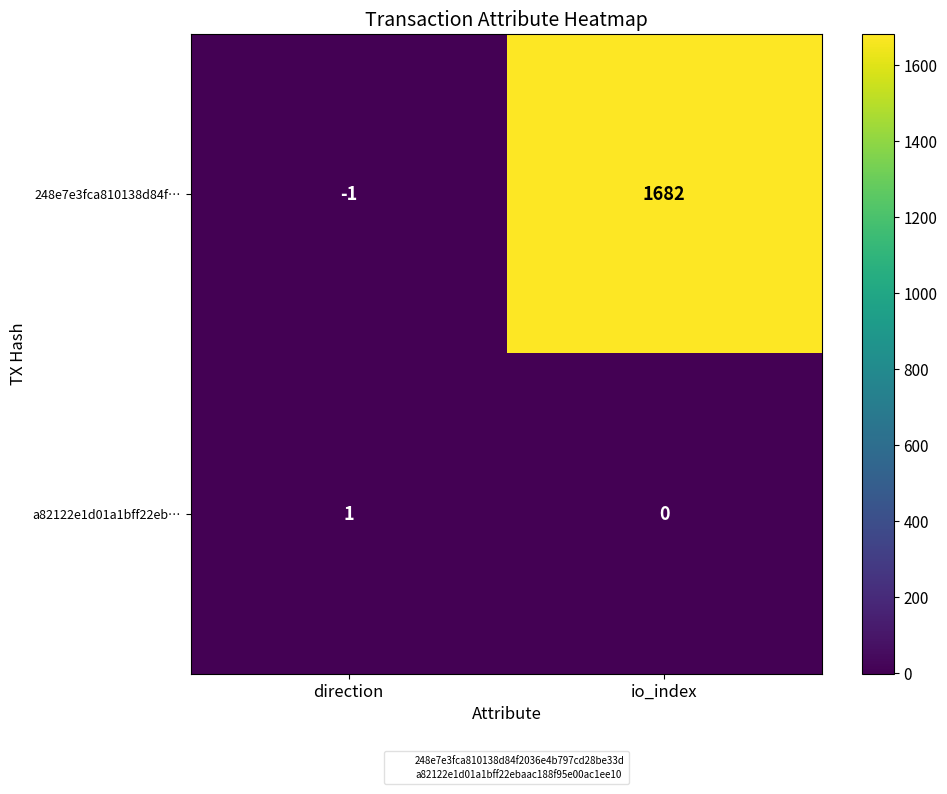

What is the sum of the 248e7e3fca810138d84f… values at direction and io_index?

1681